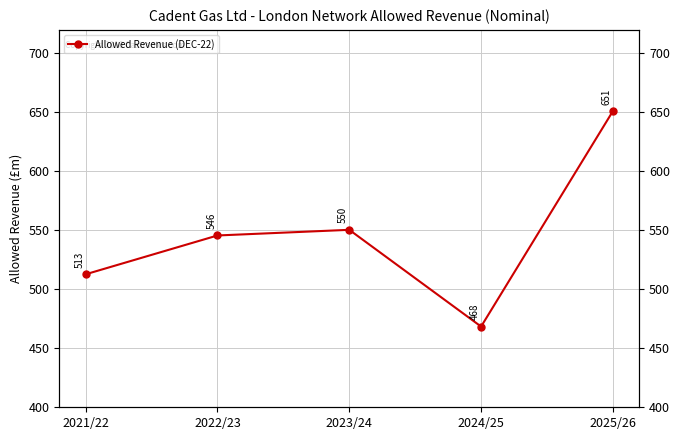

At which category does the data reach its first local valley?

2024/25